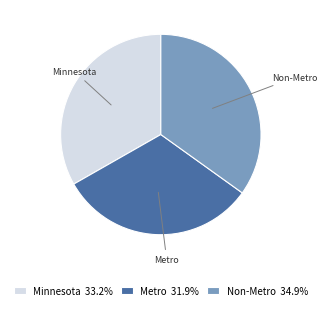

Is the sum of Non-Metro and Minnesota greater than half?

Yes